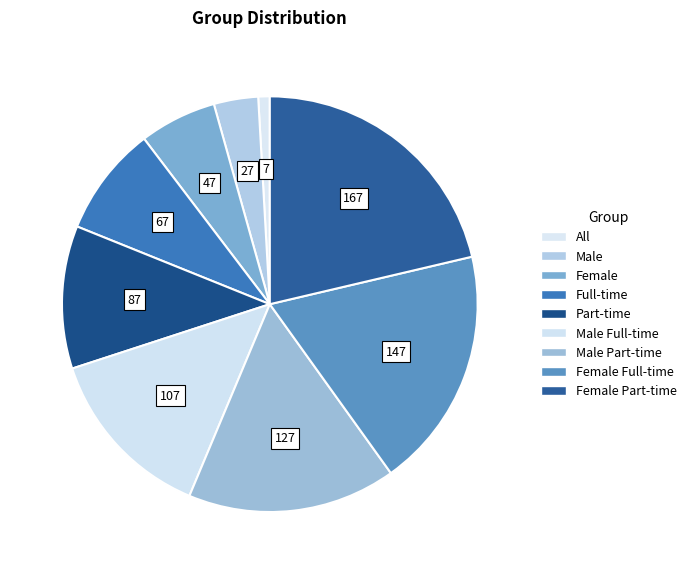

To the nearest percent, what is the average slice percentage?

11%